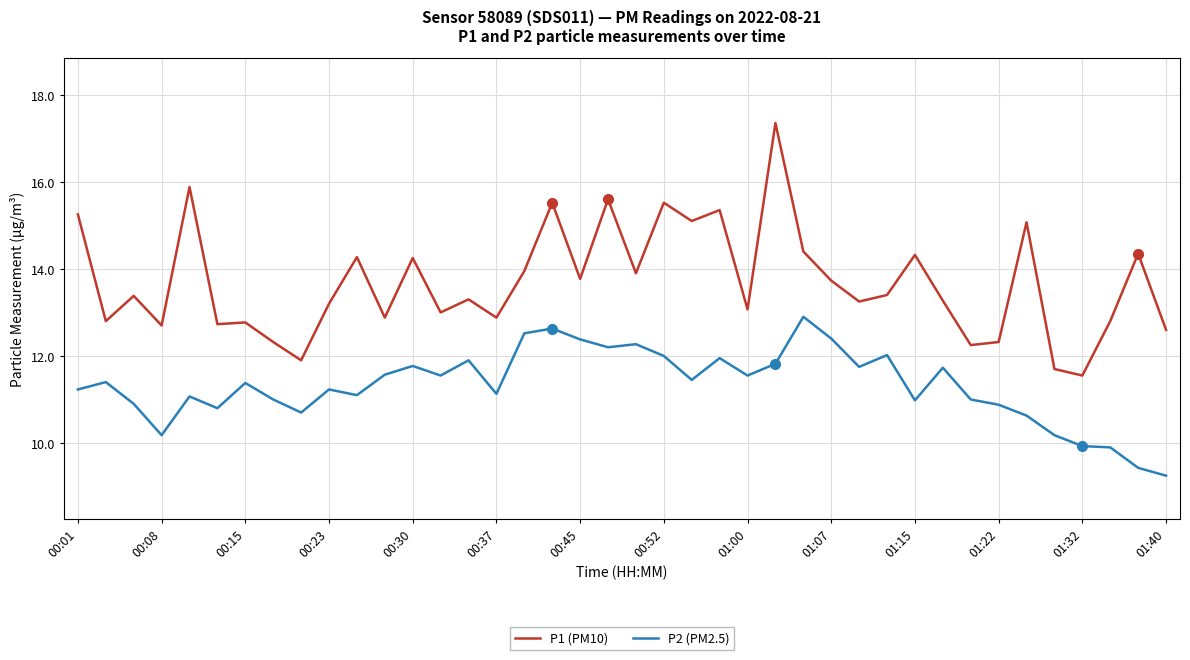

Which series has the largest total across all categories?

P1 (PM10)